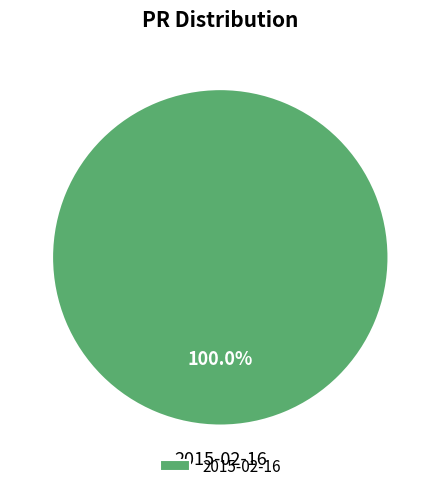

Does 2015-02-16 represent more than half of the total?

Yes